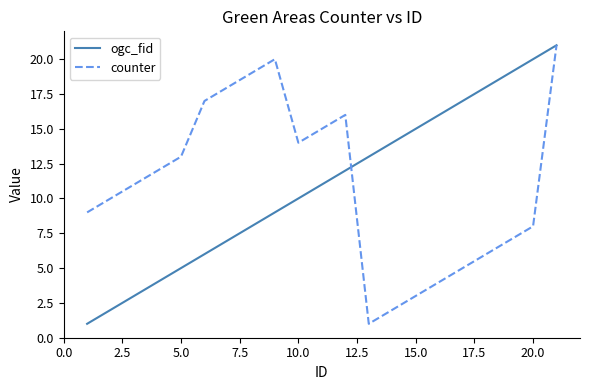

What is the maximum value for counter?

21